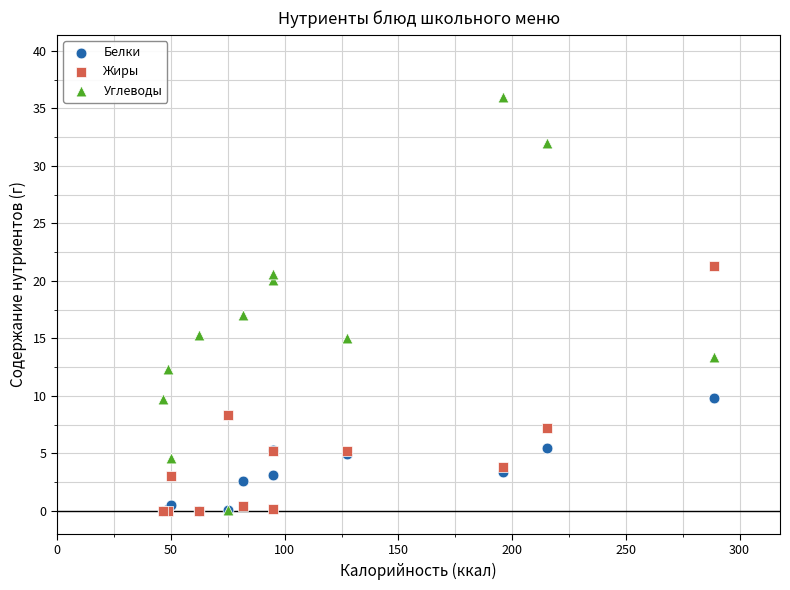

In the Углеводы series, what Y value is closest to 18?

17.0